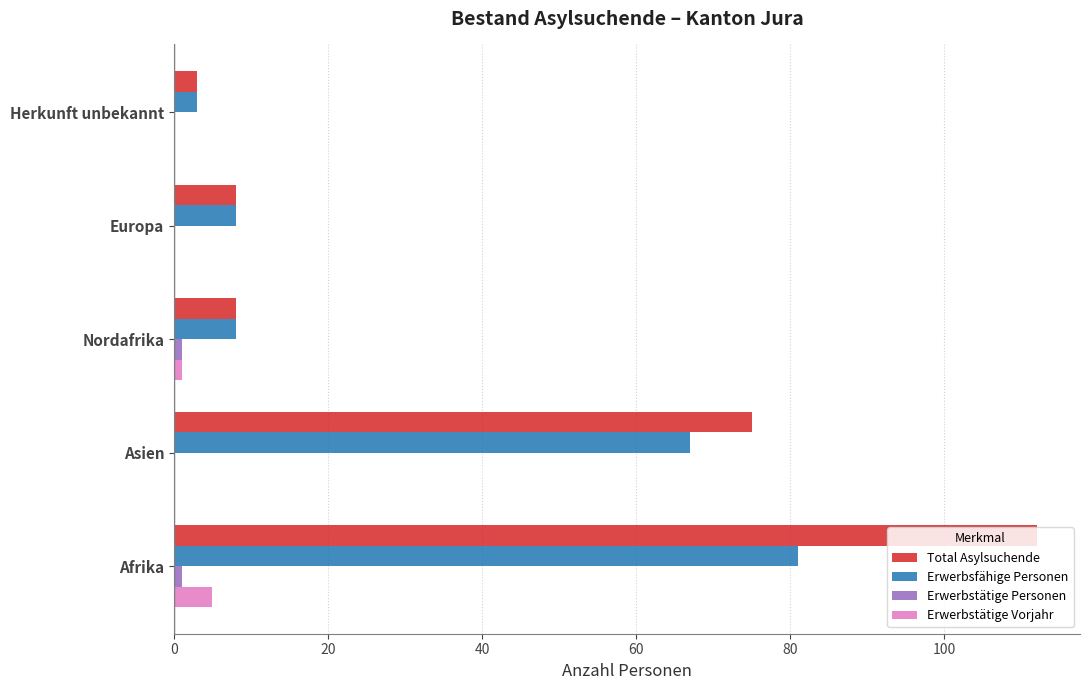

What is the maximum value shown in the chart?

112